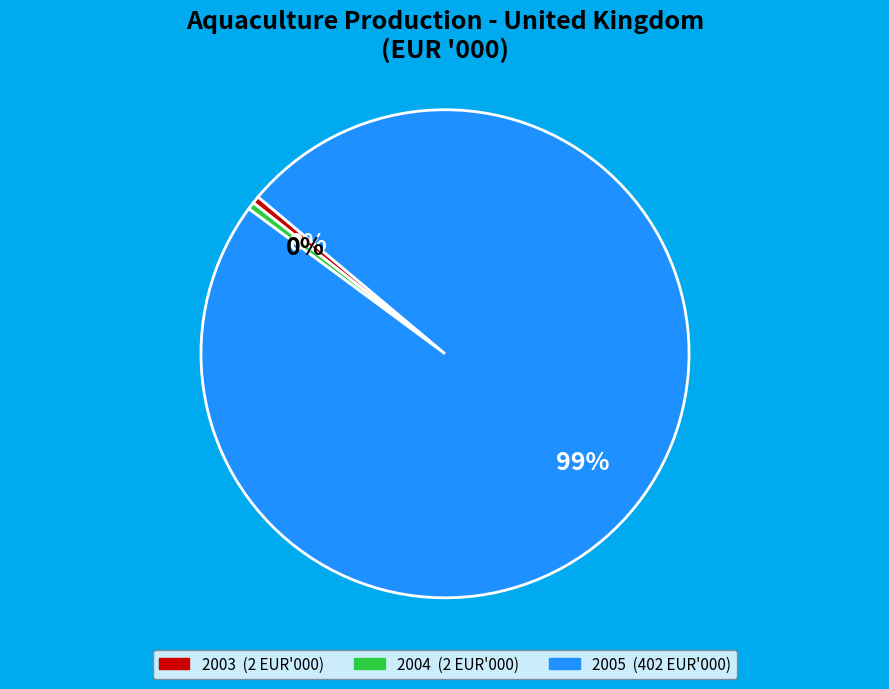

Which slice is the largest?

2005